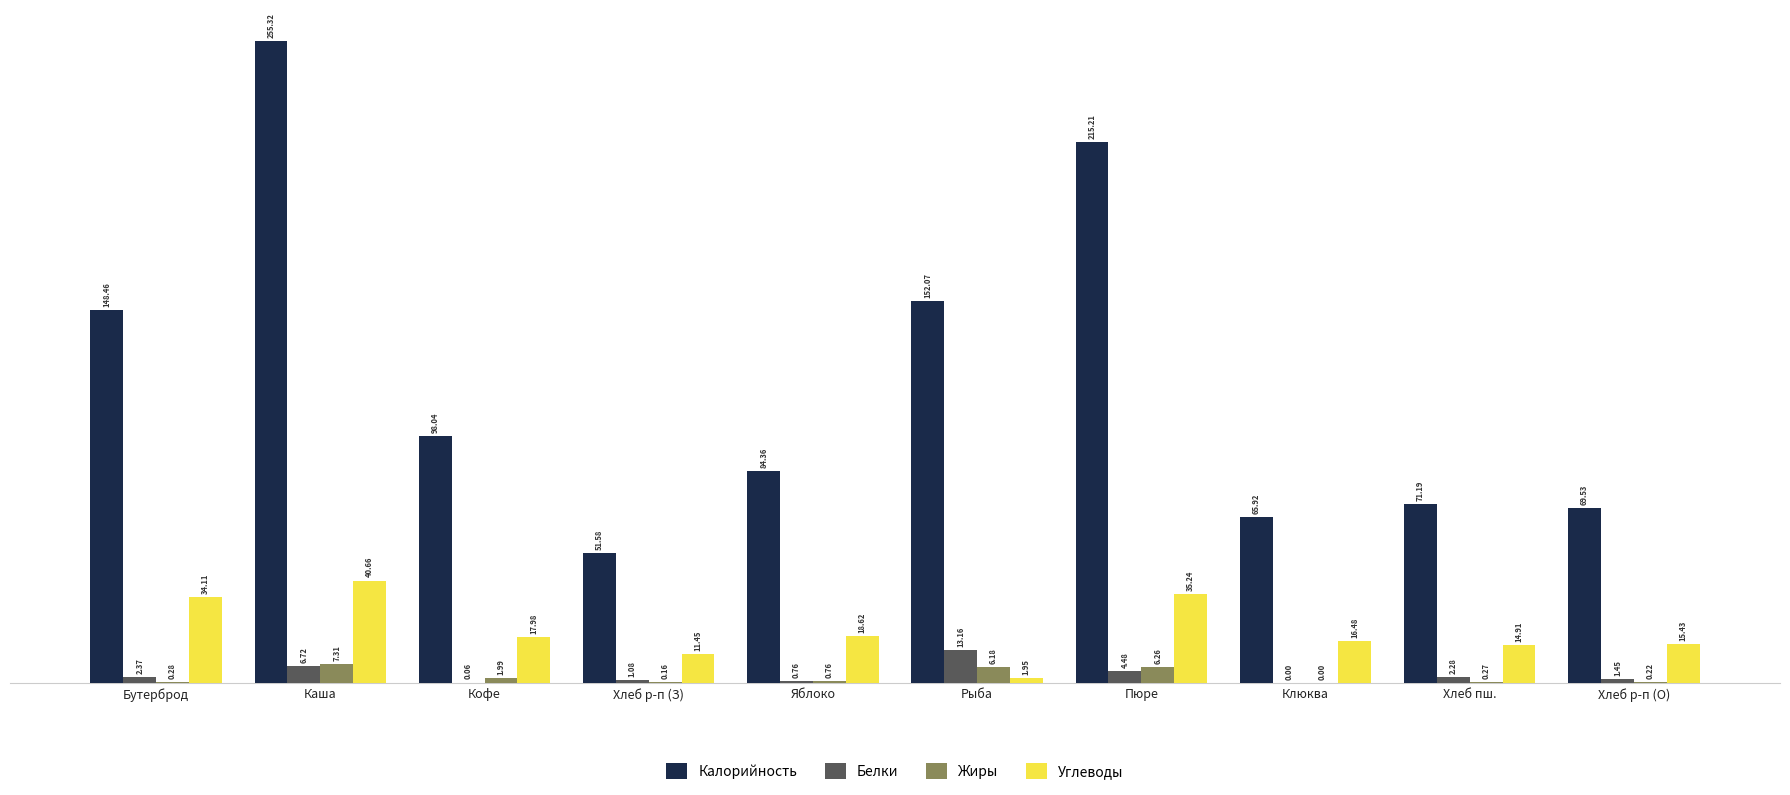

Are the bars horizontal?

No